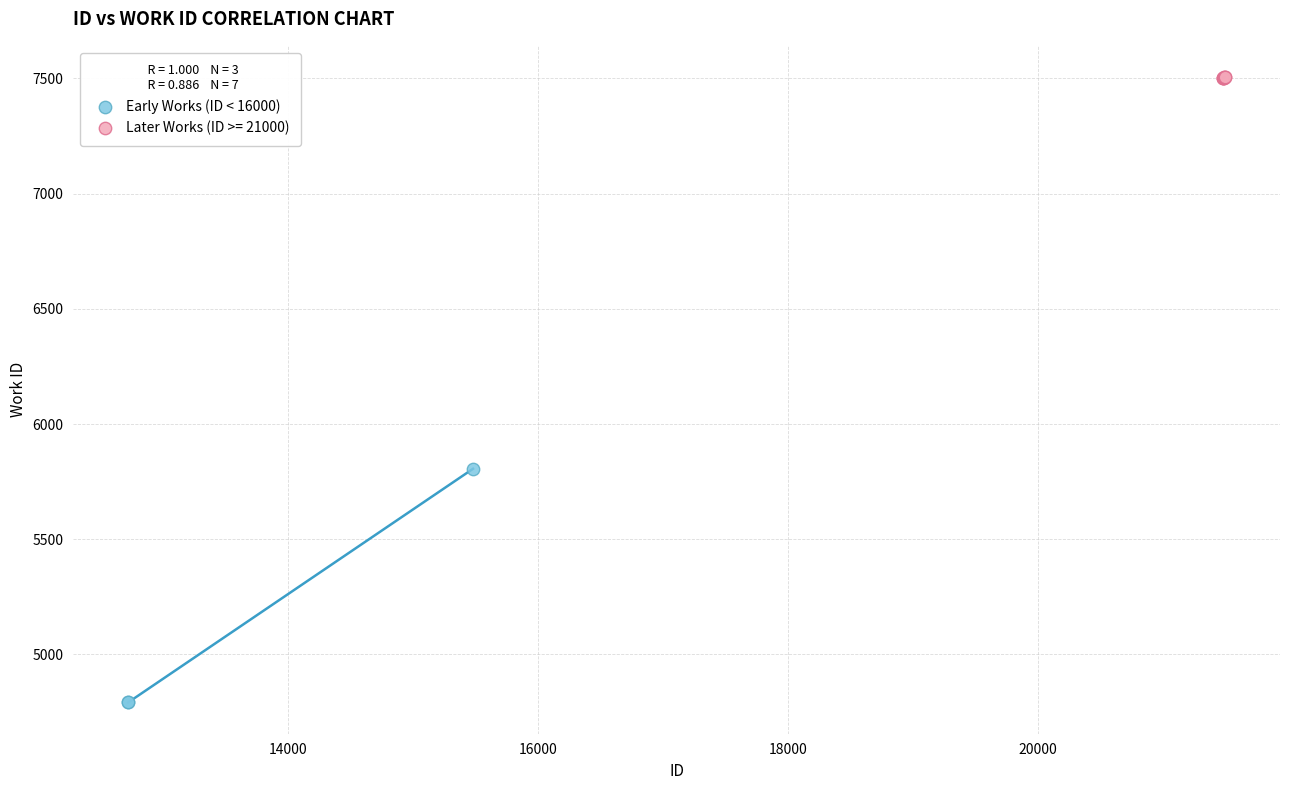

Which series reaches the minimum Y coordinate?

Early Works (ID < 16000)